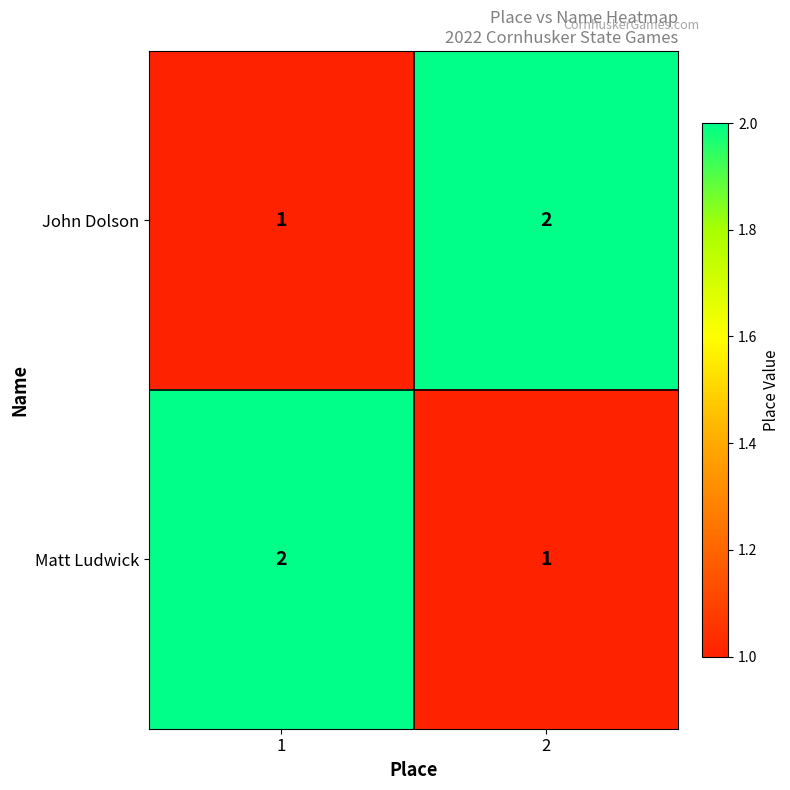

Reading right to left, transcribe all the data shown in this chart.

John Dolson: 2	1
Matt Ludwick: 1	2